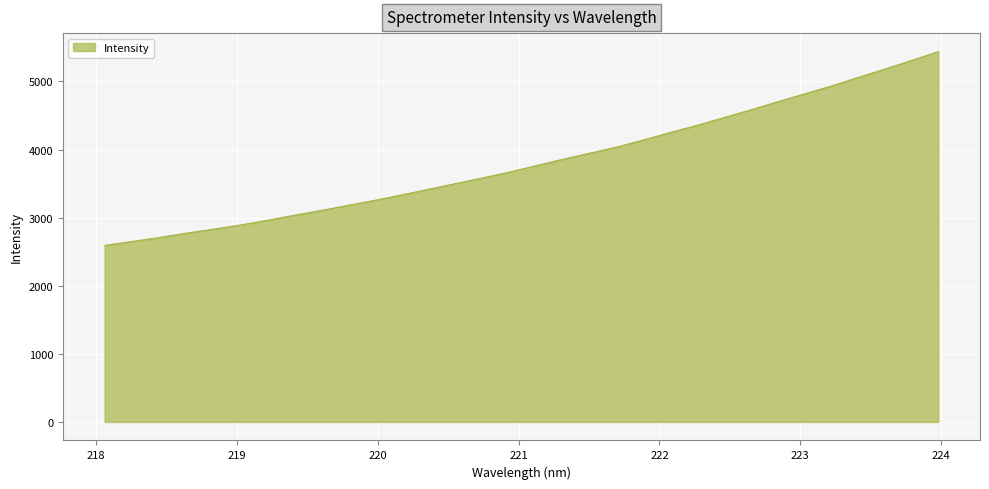

How many lines are shown in the chart?

1